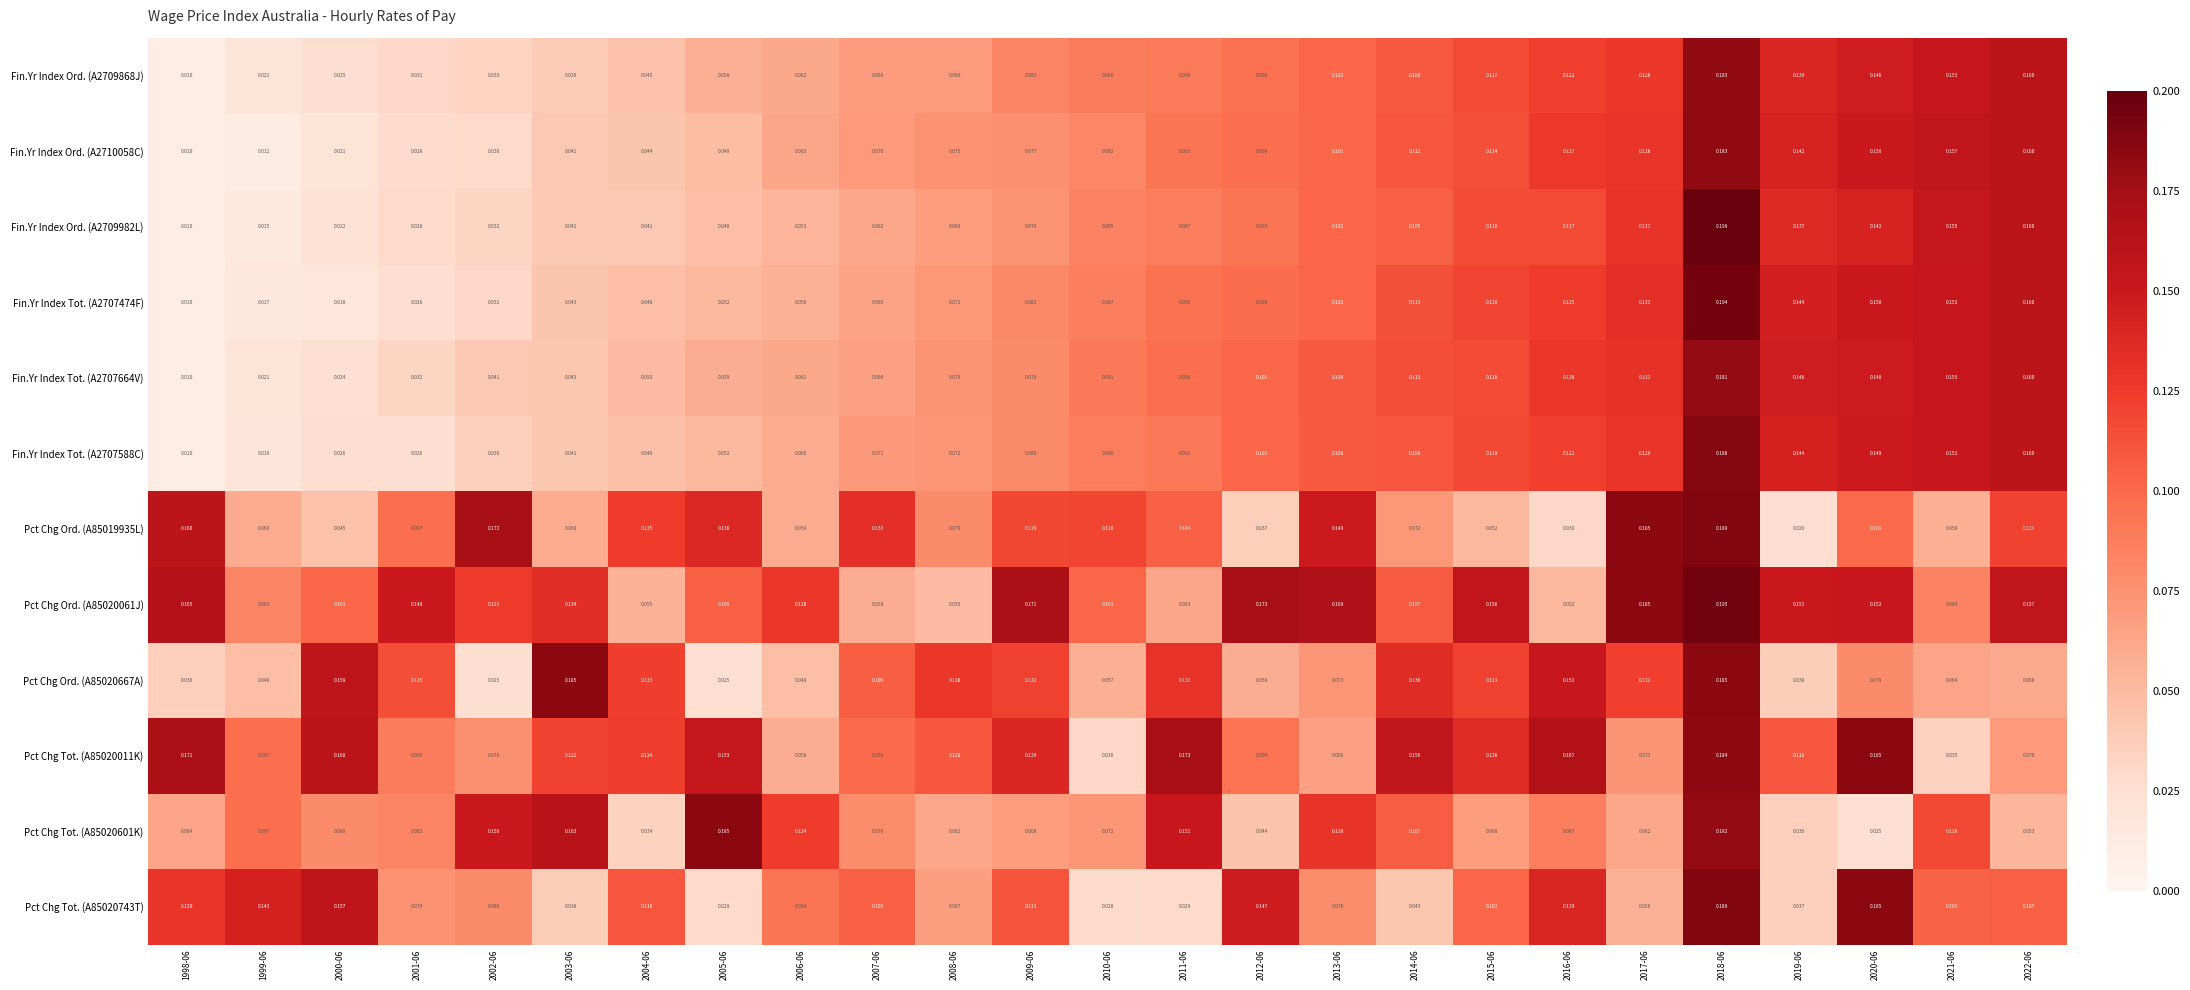

How many series are shown in this chart?

12